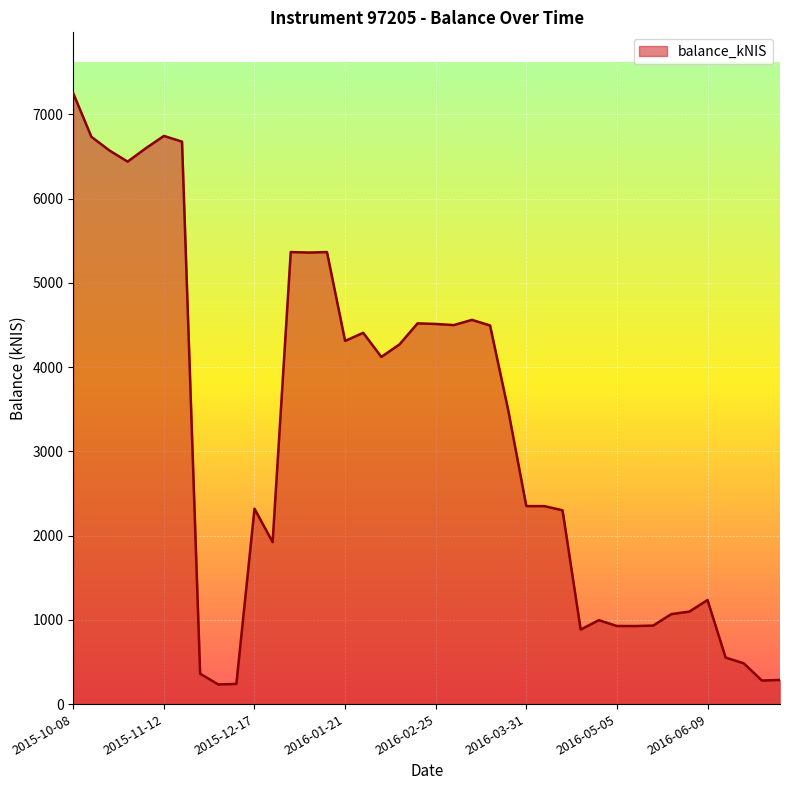

What is the minimum value shown in the chart?

233.1